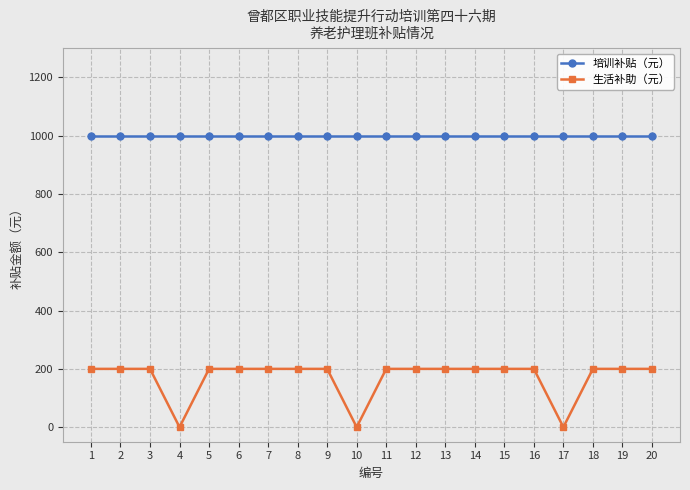

What is the sum of all 生活补助（元） values?

3400